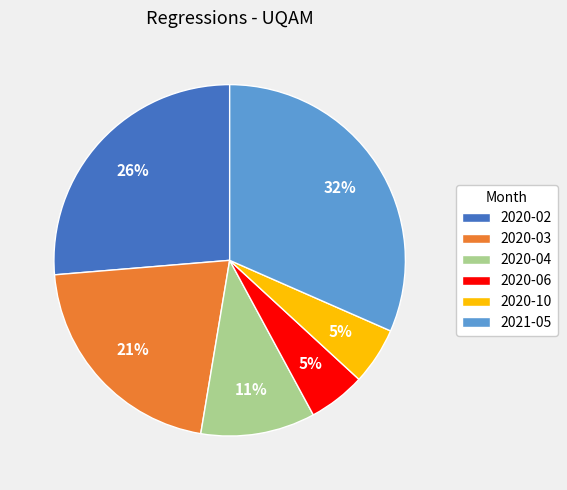

Does any single category account for the majority?

No